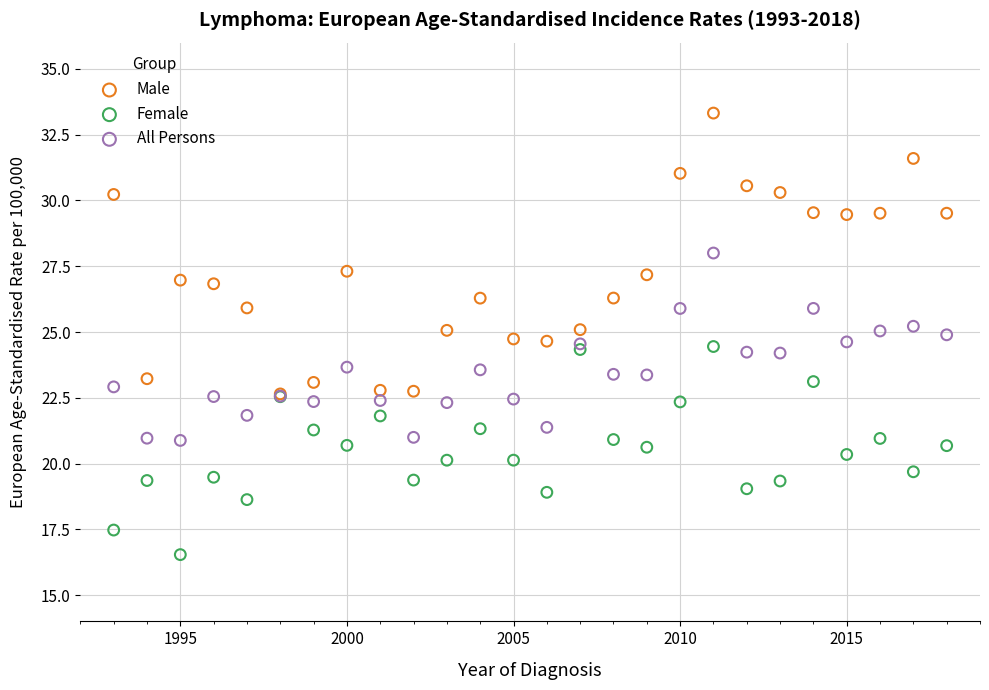

What are all the series names shown in the legend?

Male, Female, All Persons